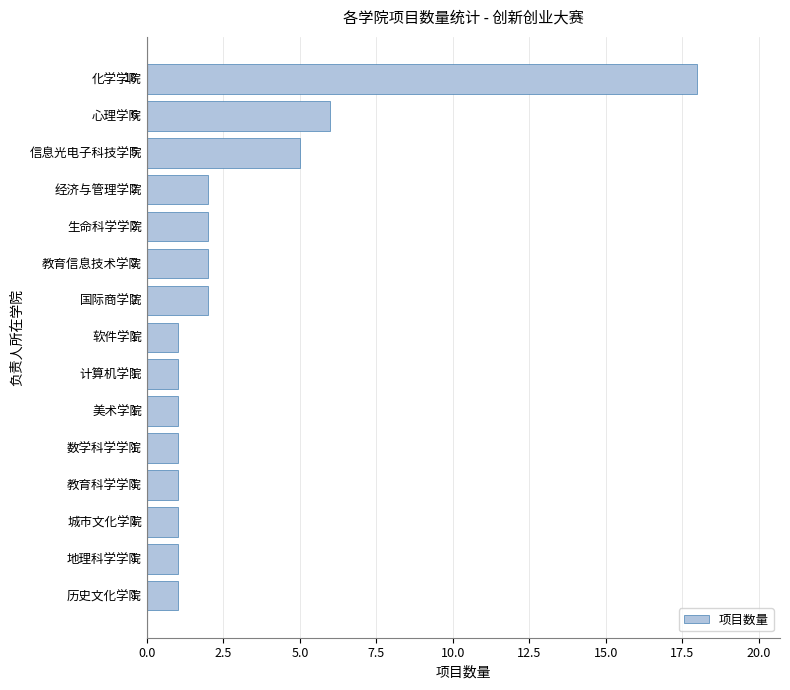

How many series are shown in this chart?

1